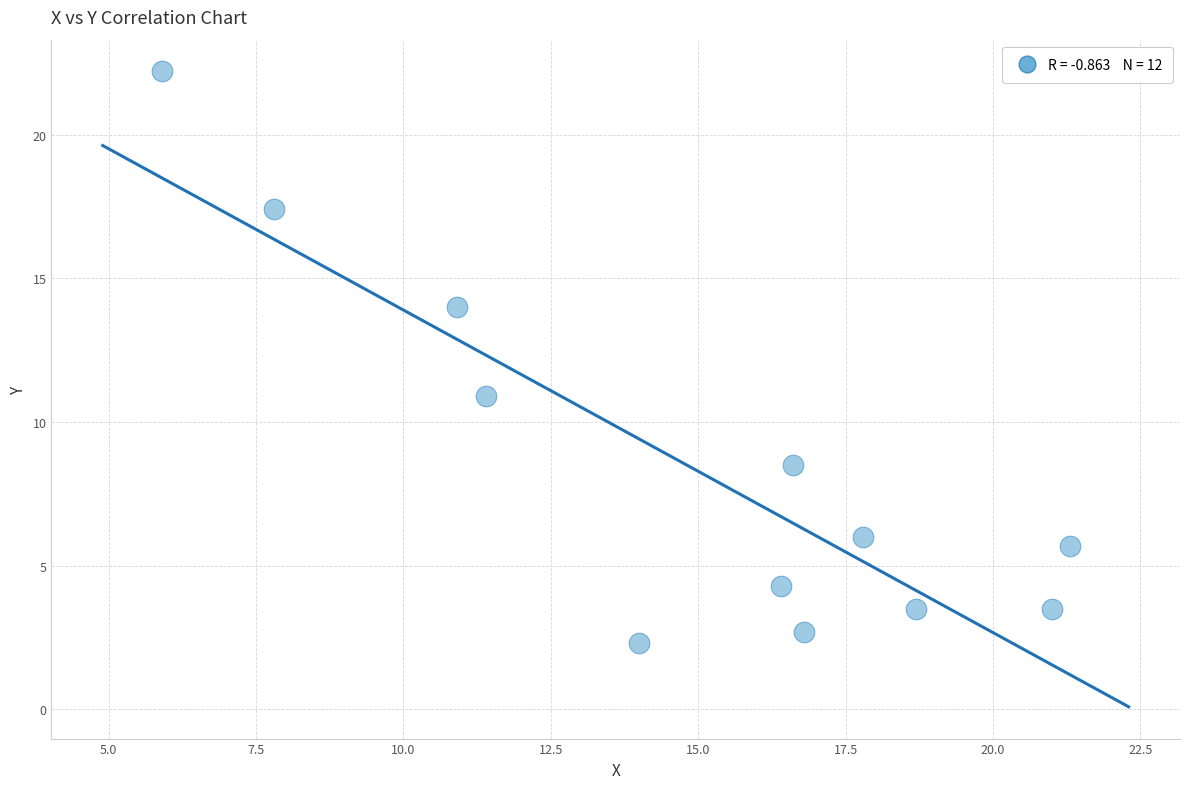

What is the average Y value?

8.4